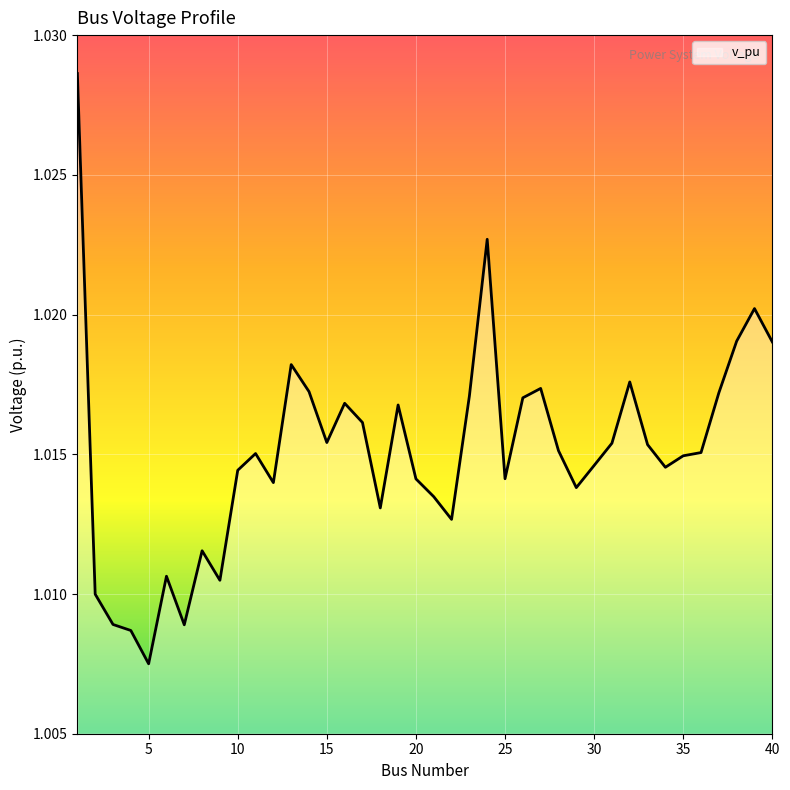

Count the values in the range 1 to 2.

40